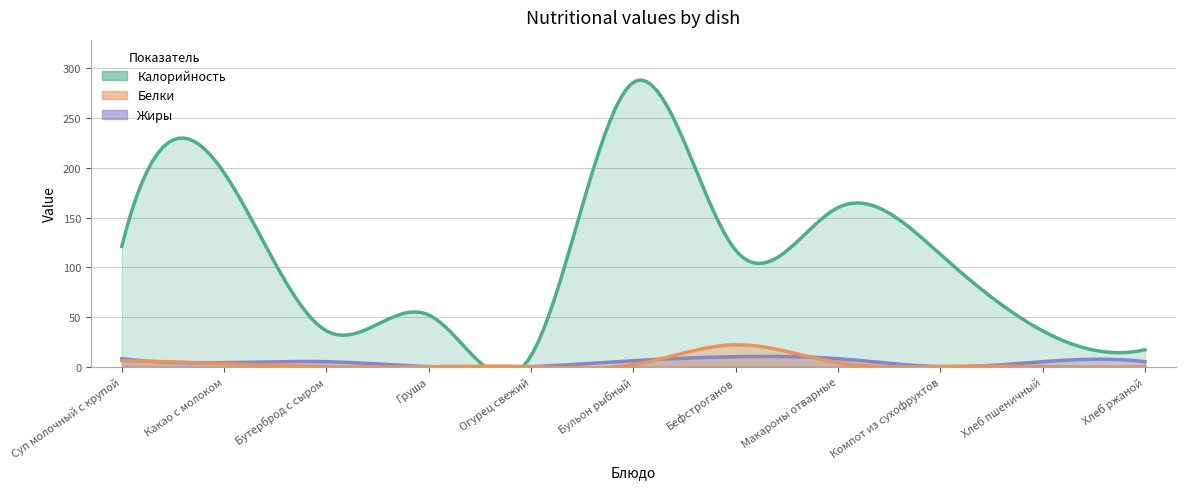

What is the label of the 2nd point from the left?

Какао с молоком